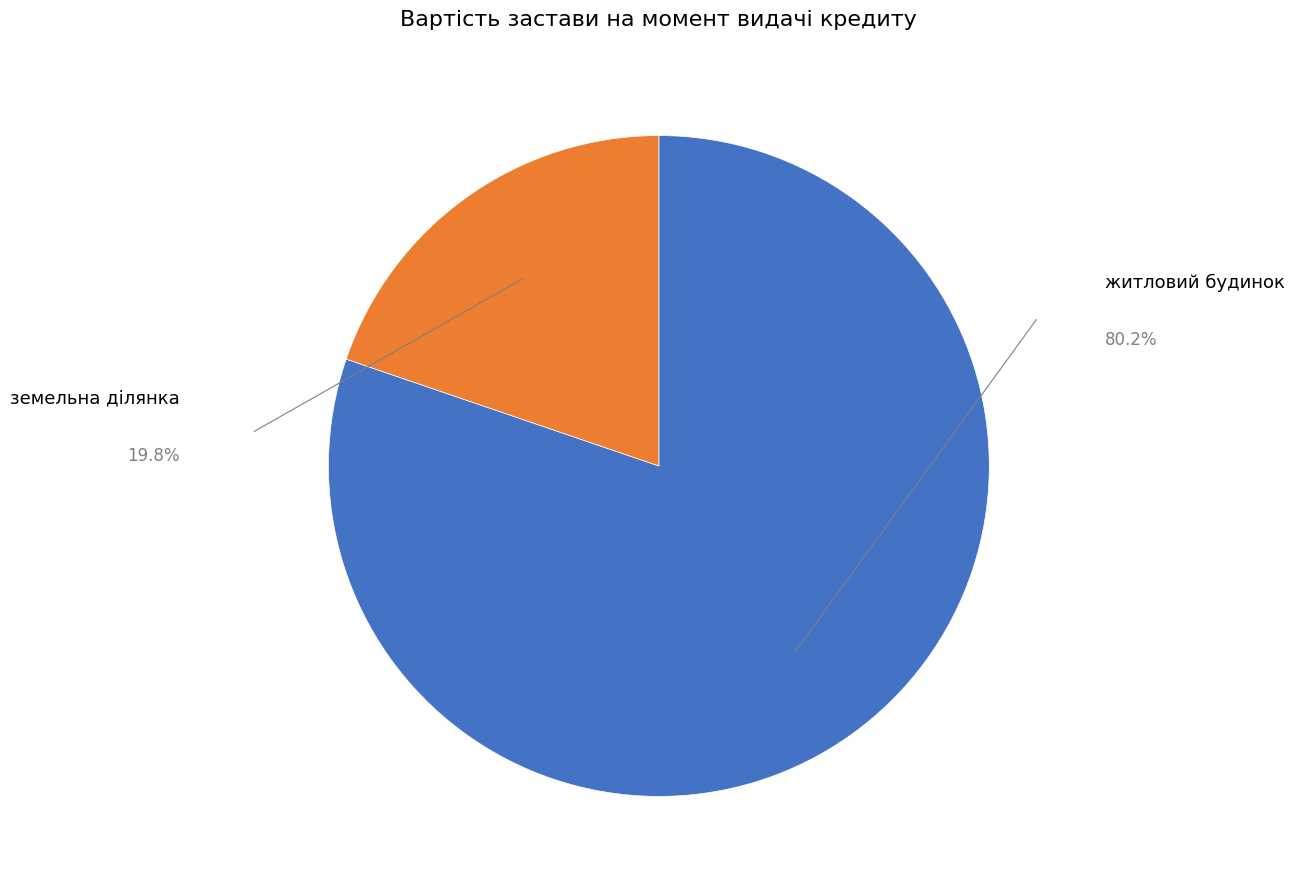

Which has a higher value, житловий будинок or земельна ділянка?

житловий будинок